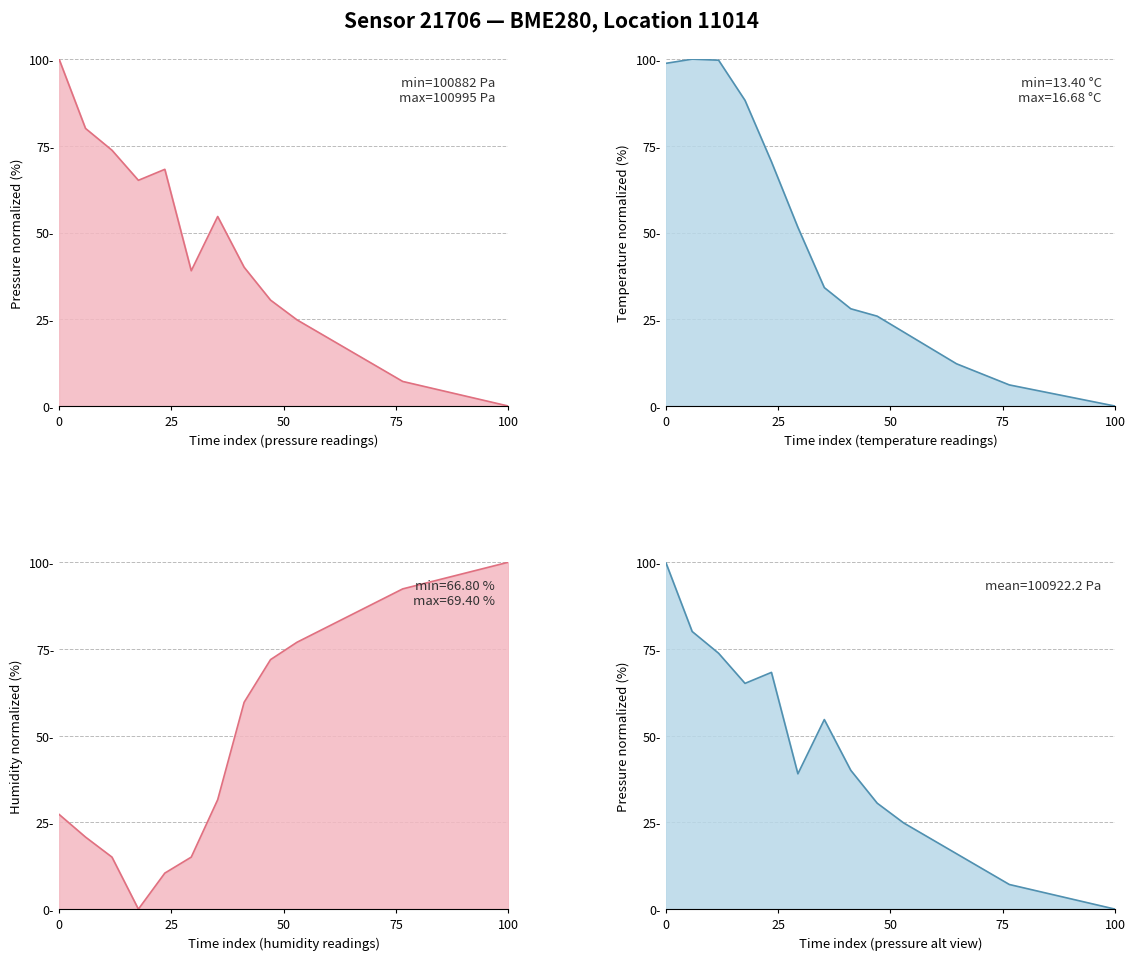

At how many categories does at least one series exceed 96?

6